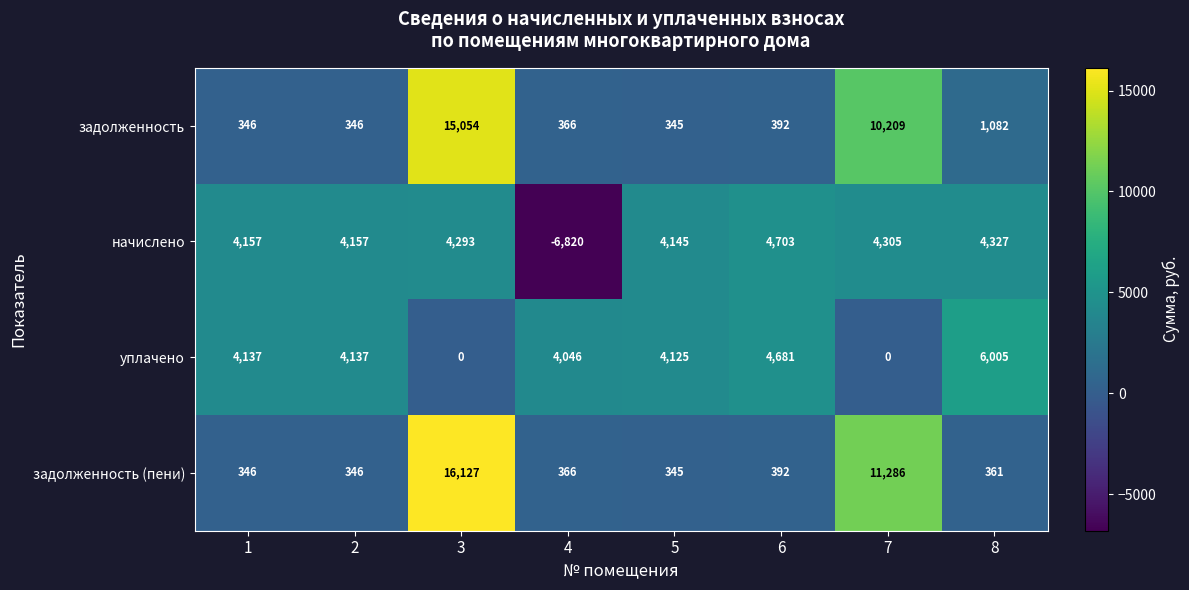

Which category has the lowest value in the задолженность series?

5